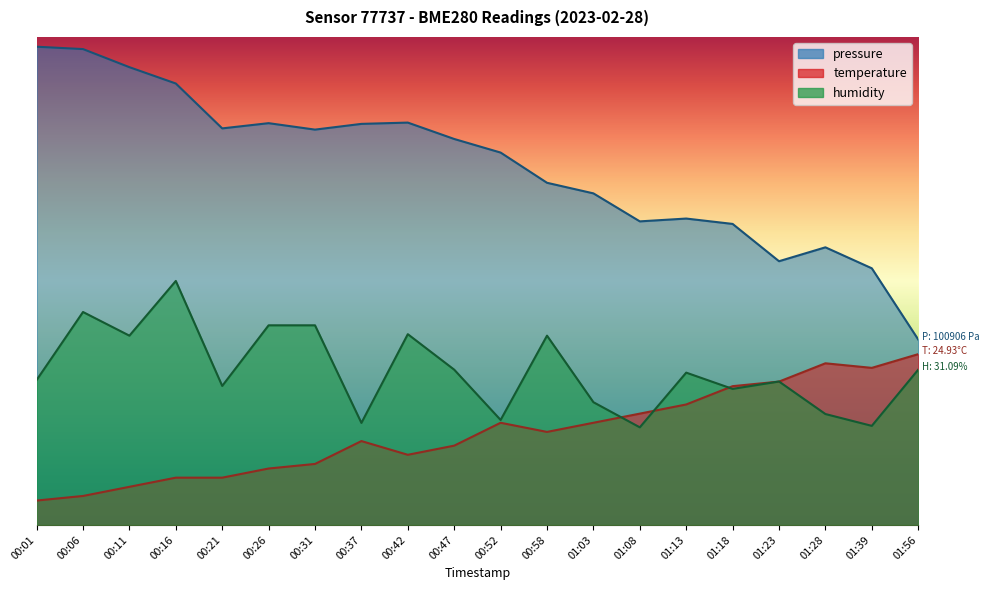

True or false: temperature and pressure cross at least once.

False